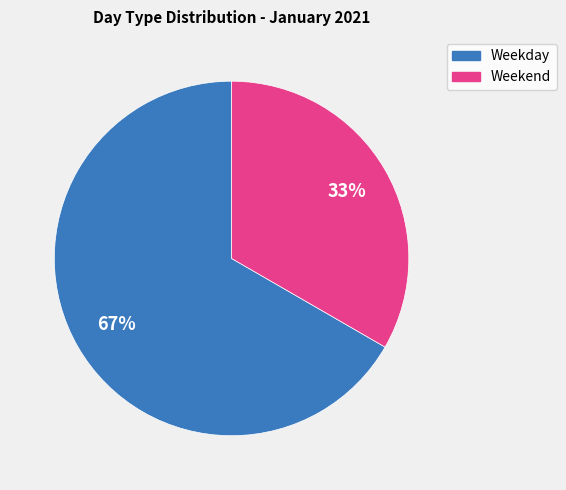

To the nearest percent, what is the average slice percentage?

50%